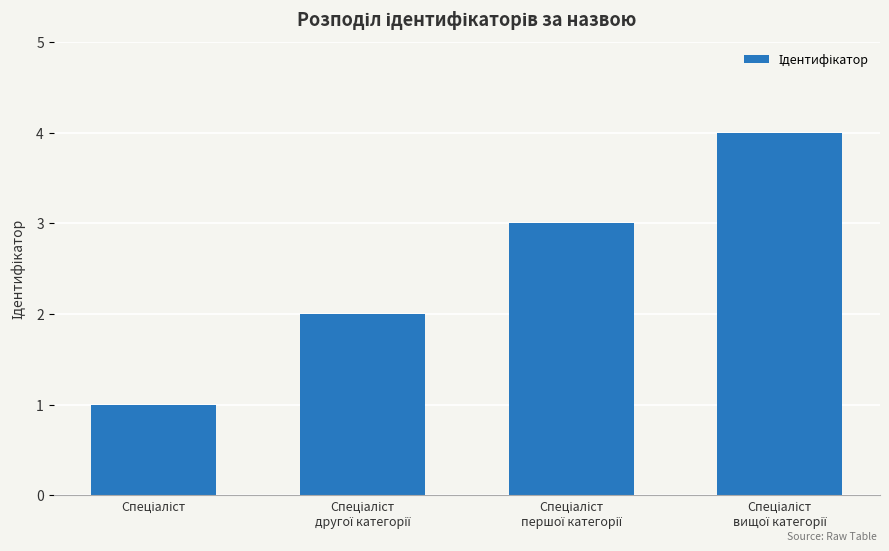

What is the smallest value displayed?

1